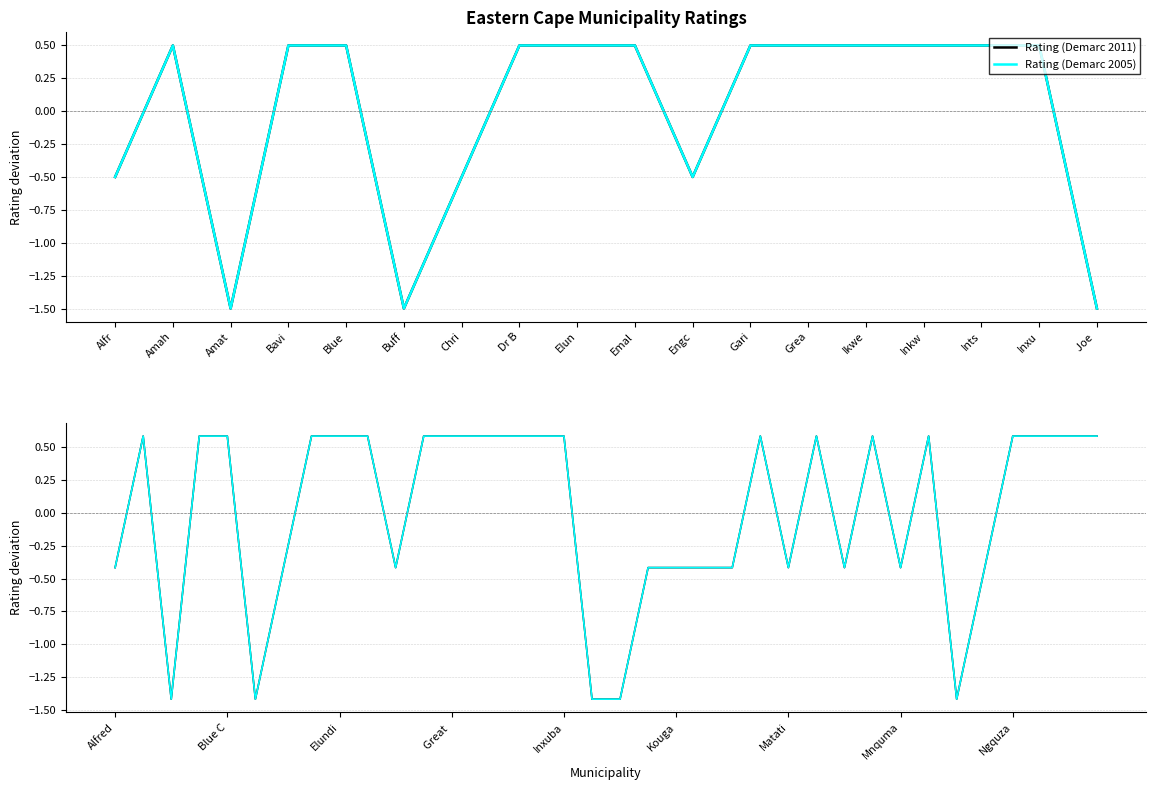

Read the Rating (Demarc 2005) value at 27.

0.6